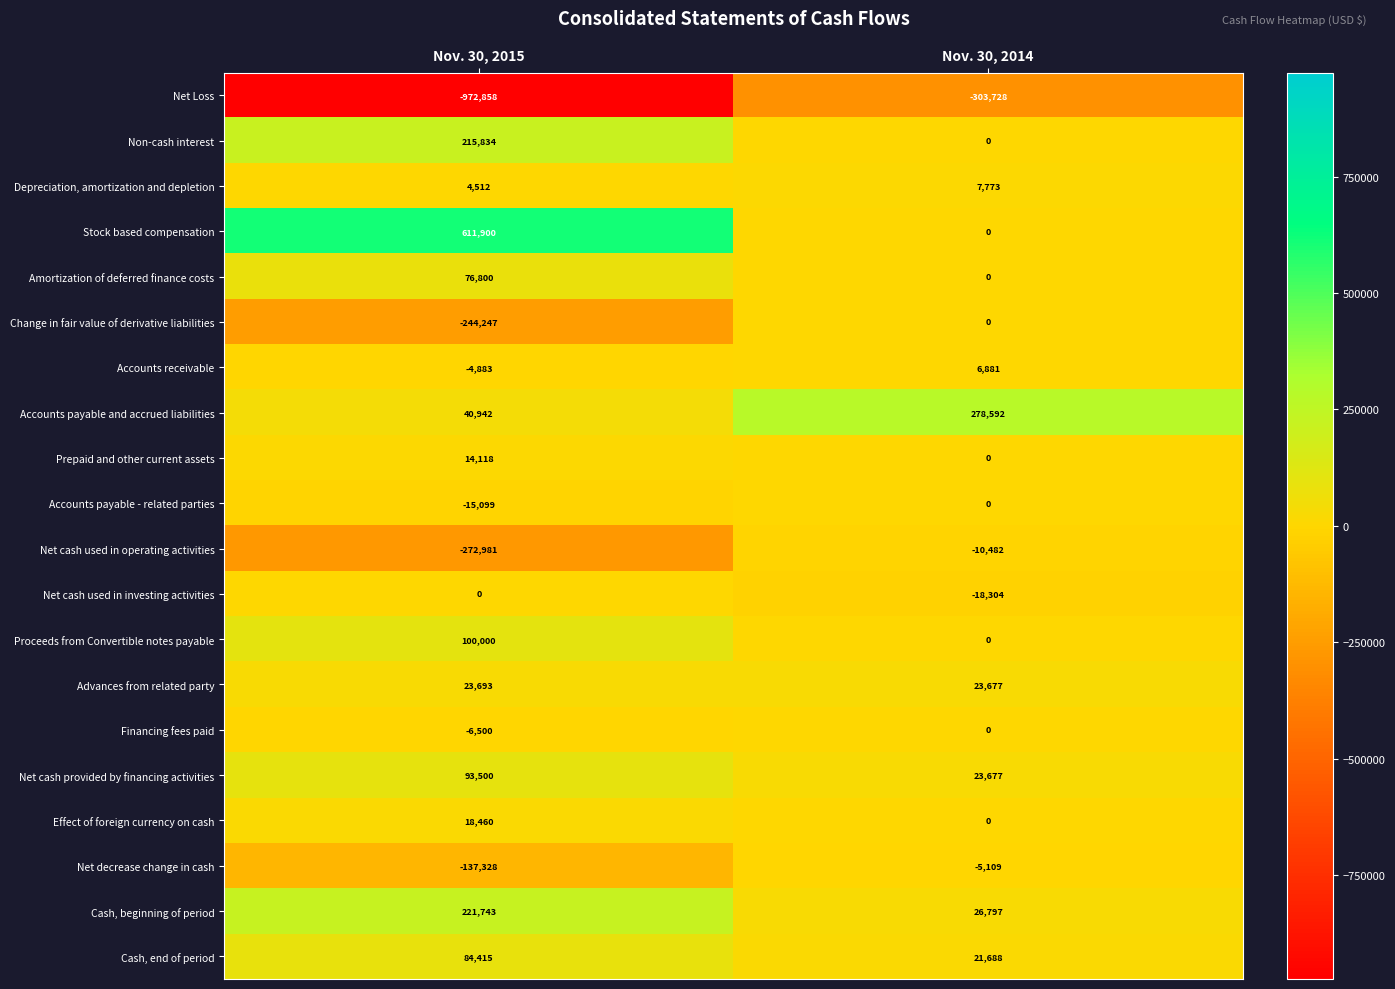

What is the approximate value of Change in fair value of derivative liabilities at Nov. 30, 2015, to the nearest 100?

-244200